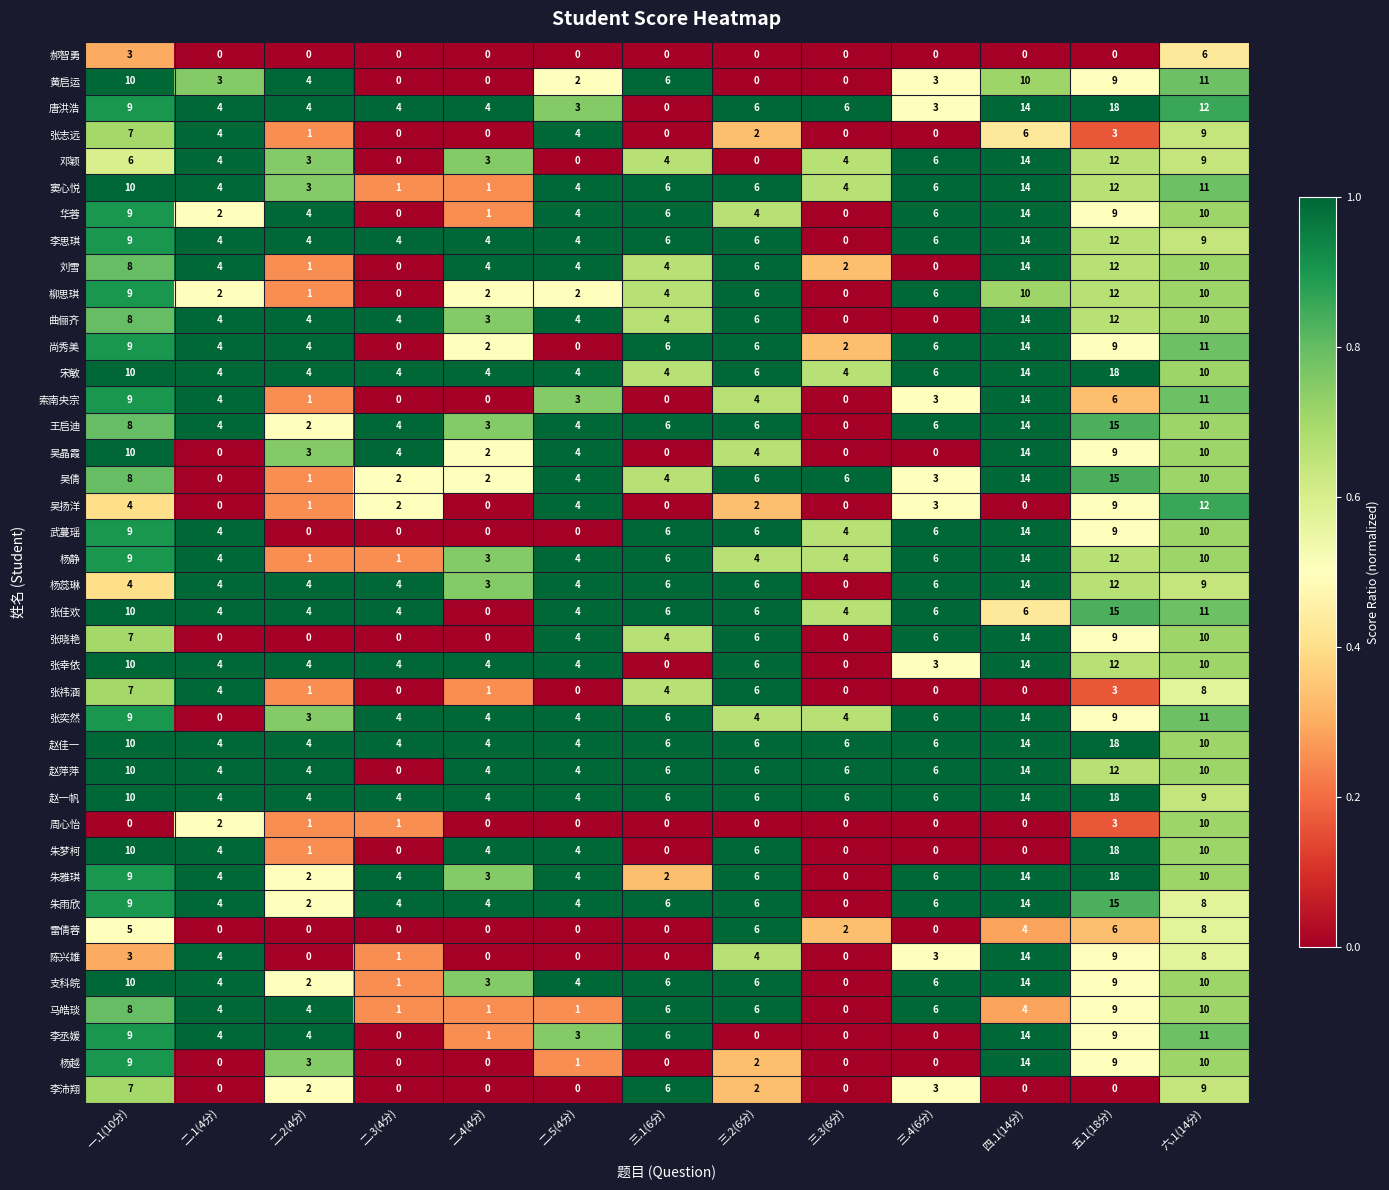

At which category is the sum across all series the highest?

四.1(14分)